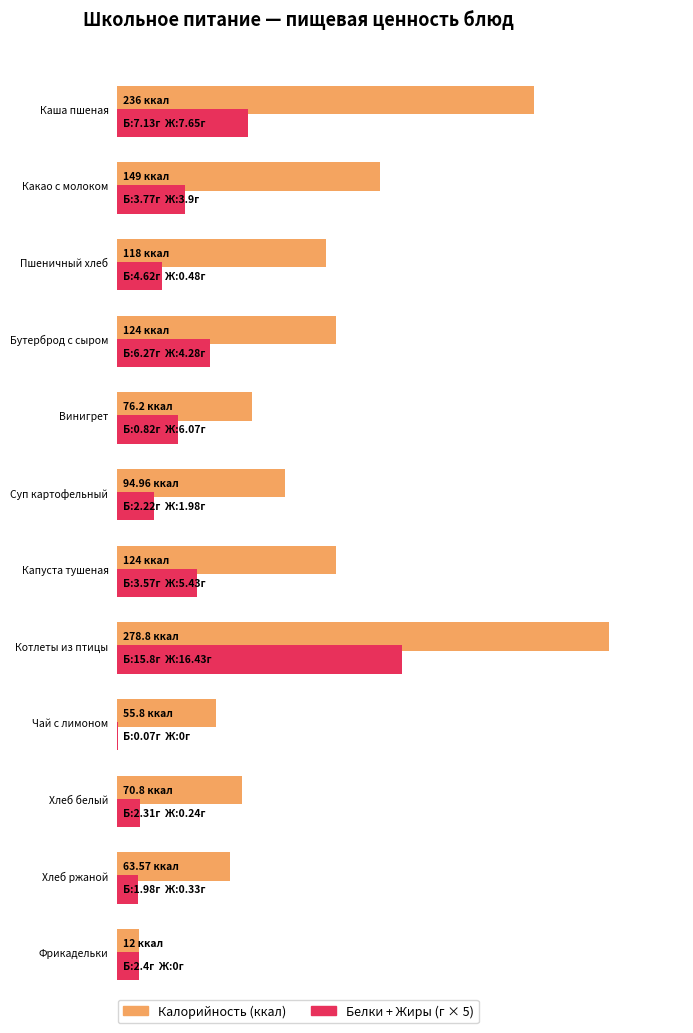

Where does the Калорийность series first go above 118?

Каша пшеная